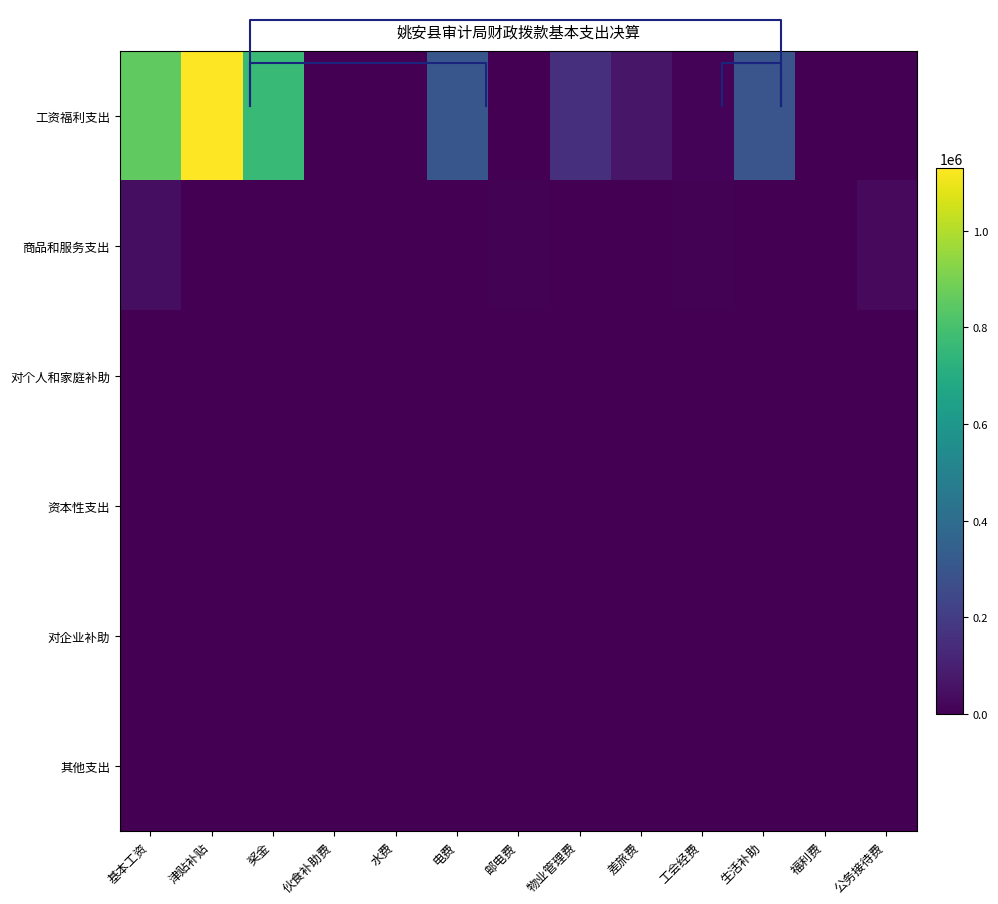

What is the total value across all series at 物业管理费?

158418.5